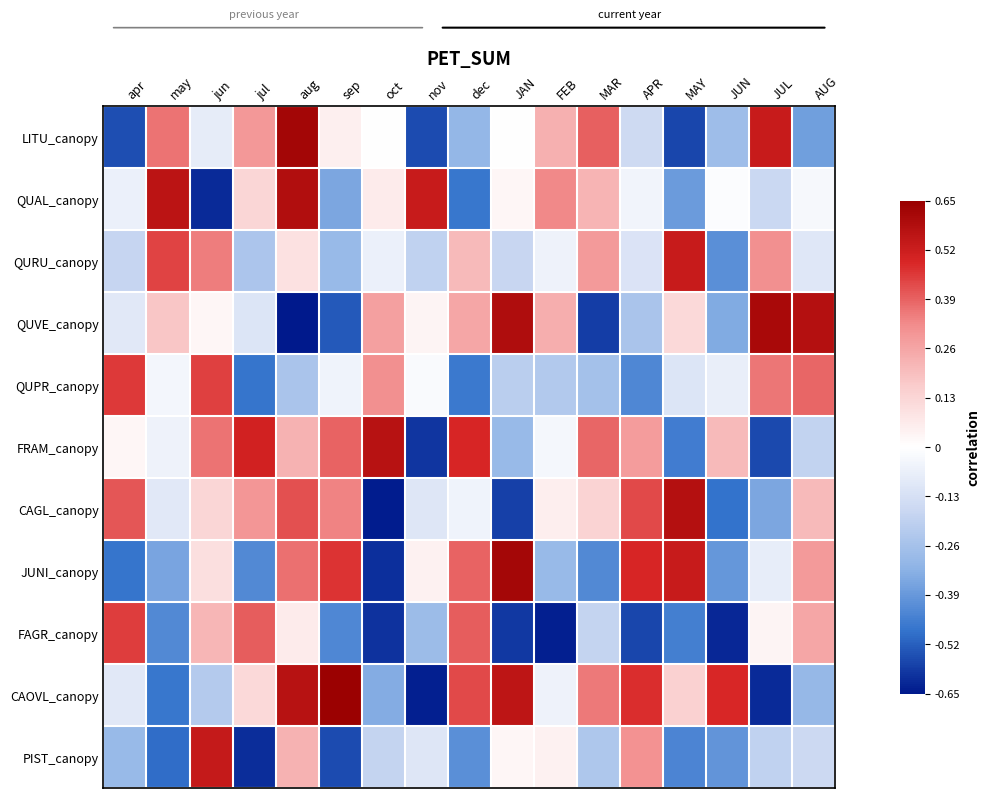

Reading left to right, list all the values displayed in this chart.

LITU_canopy: apr=-0.6	may=0.4	jun=-0.1	jul=0.3	aug=0.6	sep=0.1	oct=0.0	nov=-0.6	dec=-0.3	JAN=-0.0	FEB=0.2	MAR=0.4	APR=-0.2	MAY=-0.6	JUN=-0.3	JUL=0.5	AUG=-0.4
QUAL_canopy: apr=-0.1	may=0.6	jun=-0.6	jul=0.1	aug=0.6	sep=-0.4	oct=0.1	nov=0.5	dec=-0.5	JAN=0.0	FEB=0.3	MAR=0.2	APR=-0.0	MAY=-0.4	JUN=-0.0	JUL=-0.2	AUG=-0.0
QURU_canopy: apr=-0.2	may=0.4	jun=0.3	jul=-0.2	aug=0.1	sep=-0.3	oct=-0.1	nov=-0.2	dec=0.2	JAN=-0.2	FEB=-0.1	MAR=0.3	APR=-0.1	MAY=0.5	JUN=-0.4	JUL=0.3	AUG=-0.1
QUVE_canopy: apr=-0.1	may=0.2	jun=0.0	jul=-0.1	aug=-0.6	sep=-0.5	oct=0.3	nov=0.0	dec=0.3	JAN=0.6	FEB=0.2	MAR=-0.6	APR=-0.2	MAY=0.1	JUN=-0.3	JUL=0.6	AUG=0.6
QUPR_canopy: apr=0.5	may=-0.0	jun=0.4	jul=-0.5	aug=-0.2	sep=-0.0	oct=0.3	nov=-0.0	dec=-0.5	JAN=-0.2	FEB=-0.2	MAR=-0.3	APR=-0.4	MAY=-0.1	JUN=-0.1	JUL=0.4	AUG=0.4
FRAM_canopy: apr=0.0	may=-0.1	jun=0.4	jul=0.5	aug=0.2	sep=0.4	oct=0.6	nov=-0.6	dec=0.5	JAN=-0.3	FEB=-0.0	MAR=0.4	APR=0.3	MAY=-0.5	JUN=0.2	JUL=-0.6	AUG=-0.2
CAGL_canopy: apr=0.4	may=-0.1	jun=0.1	jul=0.3	aug=0.4	sep=0.3	oct=-0.6	nov=-0.1	dec=-0.0	JAN=-0.6	FEB=0.1	MAR=0.1	APR=0.4	MAY=0.6	JUN=-0.5	JUL=-0.4	AUG=0.2
JUNI_canopy: apr=-0.5	may=-0.4	jun=0.1	jul=-0.4	aug=0.4	sep=0.5	oct=-0.6	nov=0.0	dec=0.4	JAN=0.6	FEB=-0.3	MAR=-0.4	APR=0.5	MAY=0.5	JUN=-0.4	JUL=-0.1	AUG=0.3
FAGR_canopy: apr=0.4	may=-0.4	jun=0.2	jul=0.4	aug=0.1	sep=-0.4	oct=-0.6	nov=-0.3	dec=0.4	JAN=-0.6	FEB=-0.6	MAR=-0.2	APR=-0.6	MAY=-0.5	JUN=-0.6	JUL=0.0	AUG=0.3
CAOVL_canopy: apr=-0.1	may=-0.5	jun=-0.2	jul=0.1	aug=0.6	sep=0.6	oct=-0.3	nov=-0.6	dec=0.4	JAN=0.6	FEB=-0.1	MAR=0.4	APR=0.5	MAY=0.1	JUN=0.5	JUL=-0.6	AUG=-0.3
PIST_canopy: apr=-0.3	may=-0.5	jun=0.5	jul=-0.6	aug=0.2	sep=-0.6	oct=-0.2	nov=-0.1	dec=-0.4	JAN=0.0	FEB=0.0	MAR=-0.2	APR=0.3	MAY=-0.4	JUN=-0.4	JUL=-0.2	AUG=-0.2